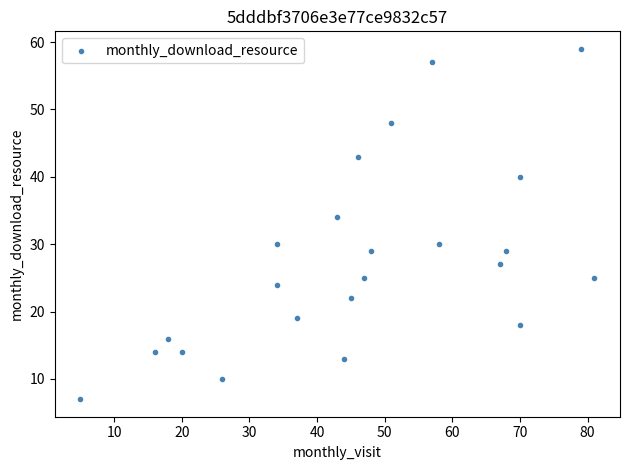

What is the range of X values (max minus min)?

76